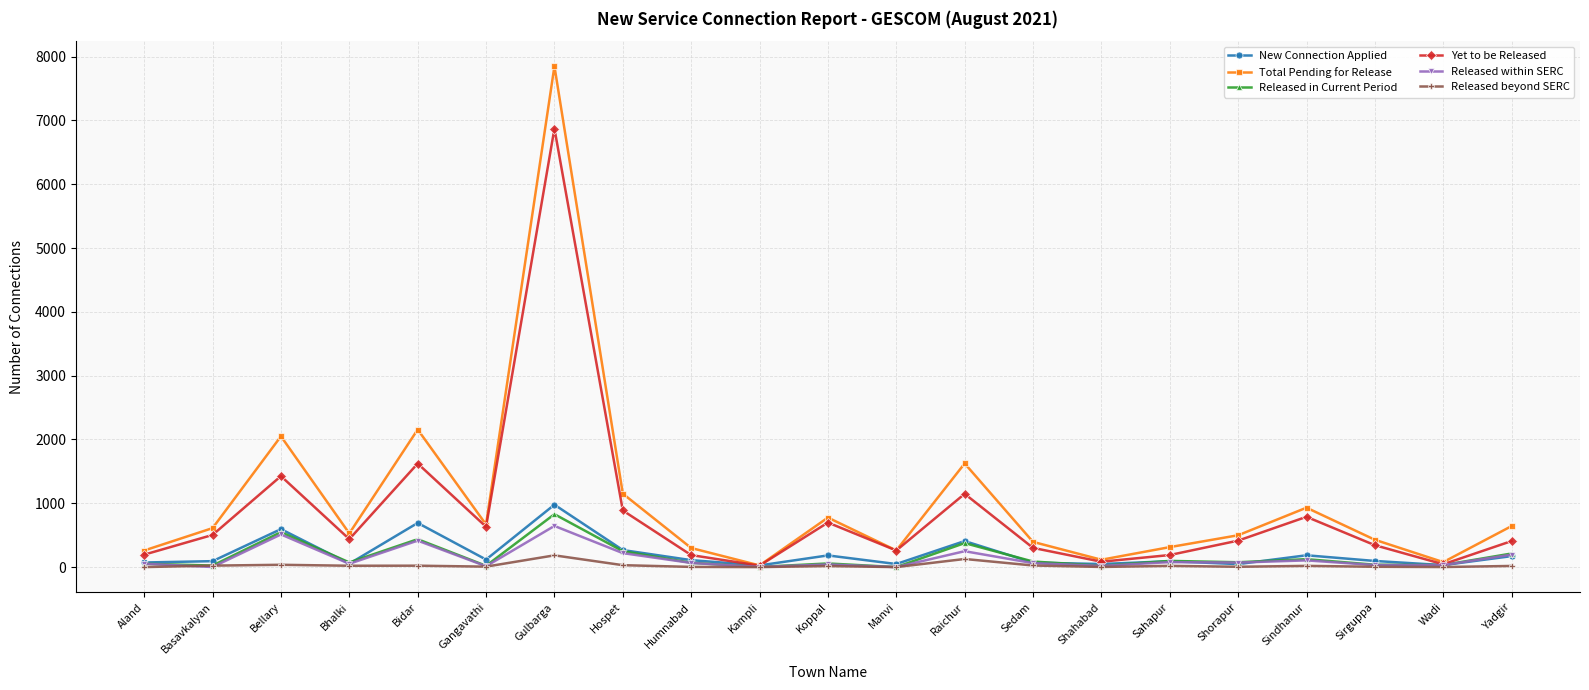

Which series has the widest spread of values?

Total Pending for Release